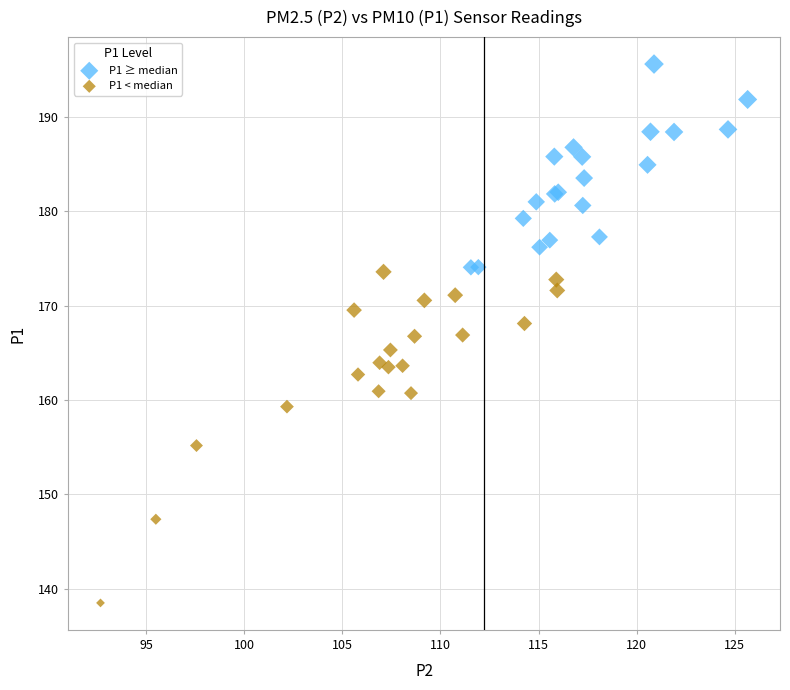

What are all the series names shown in the legend?

P1 ≥ median, P1 < median